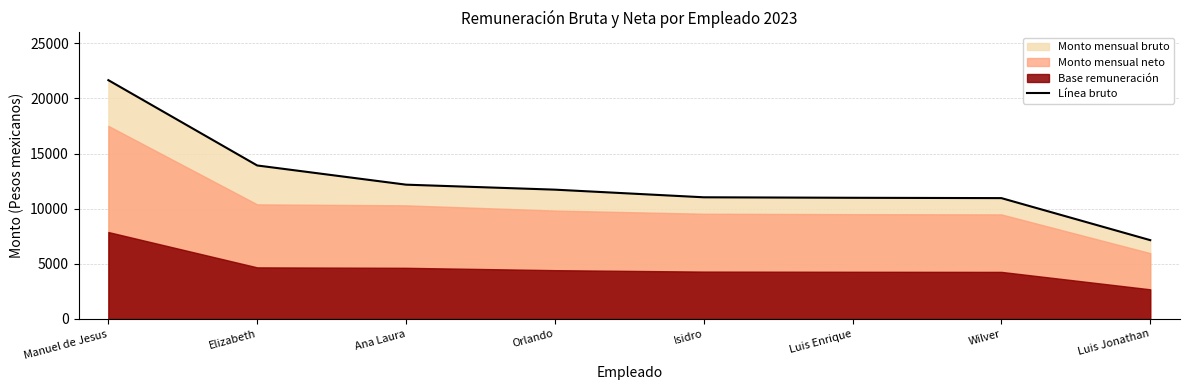

Reading left to right, list all the values displayed in this chart.

21651.9	13916.2	12175.6	11723.2	11030.9	10985.9	10955.9	7144.1